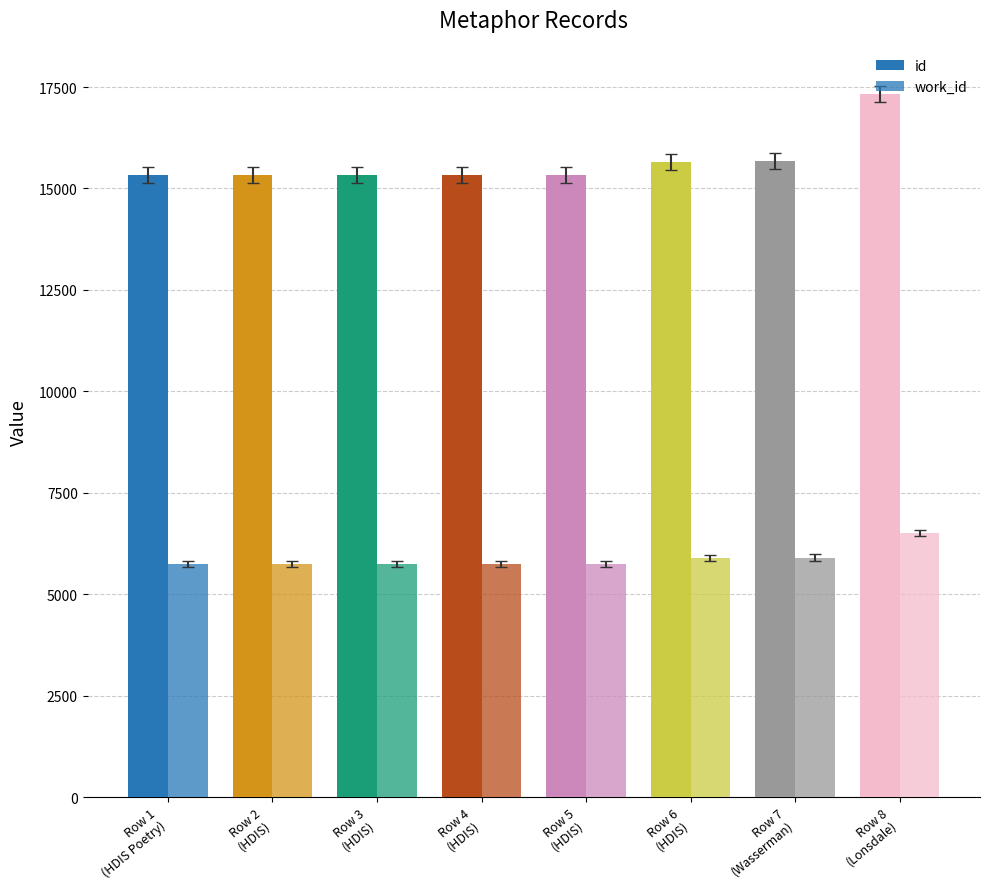

The value of id at Row 8
(Lonsdale) is 17327. True or false?

True